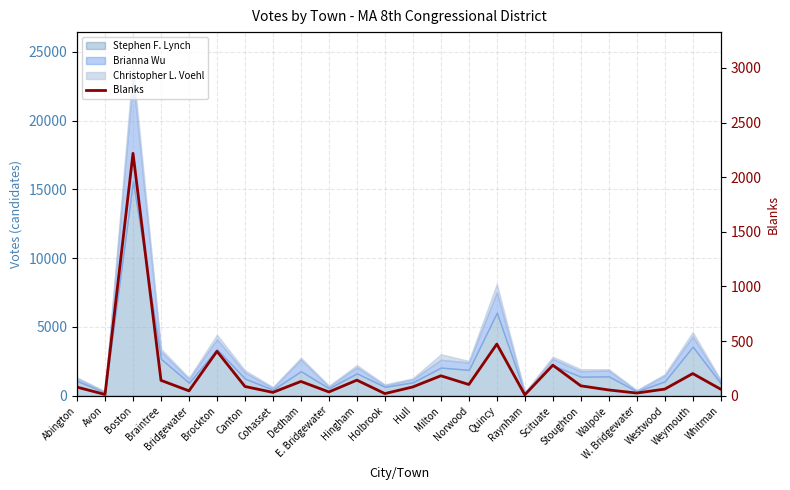

How many lines are shown in the chart?

1